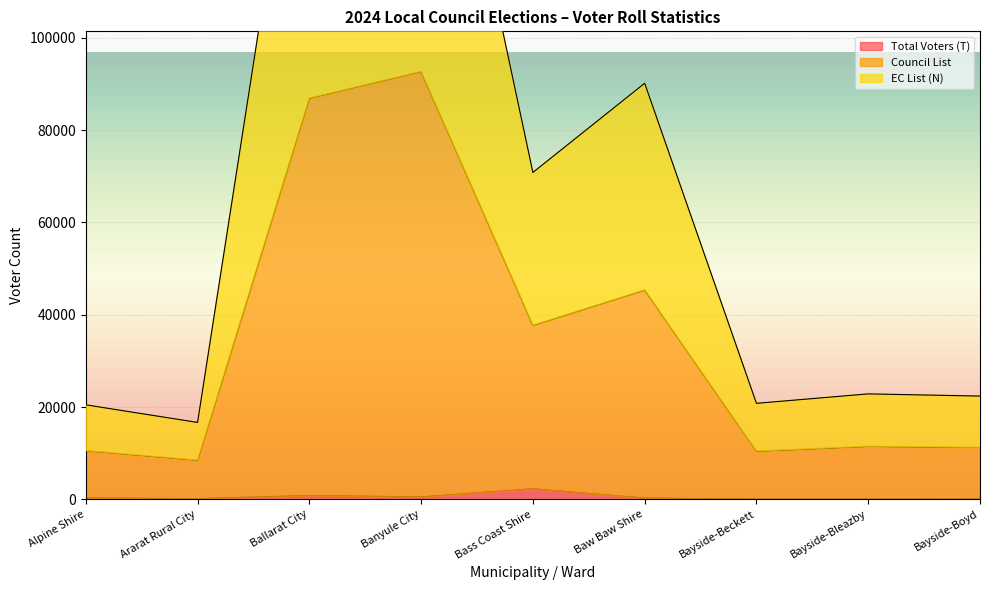

The value of Total Voters (T) at Bass Coast Shire is 2290. True or false?

True